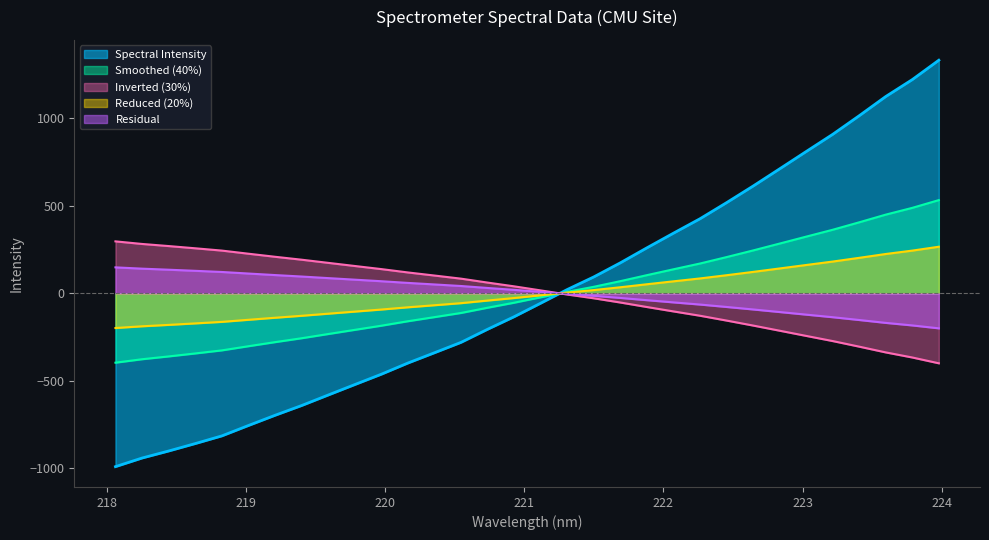

Reading left to right, transcribe all the data shown in this chart.

-990.1	-940.9	-900.8	-858.4	-814.5	-755.1	-696.9	-641.1	-581.0	-521.4	-462.2	-398.2	-339.5	-280.1	-205.3	-133.5	-56.2	21.9	94.0	174.5	260.1	343.9	426.3	518.1	613.0	711.3	810.3	908.6	1015.1	1124.7	1221.4	1332.1